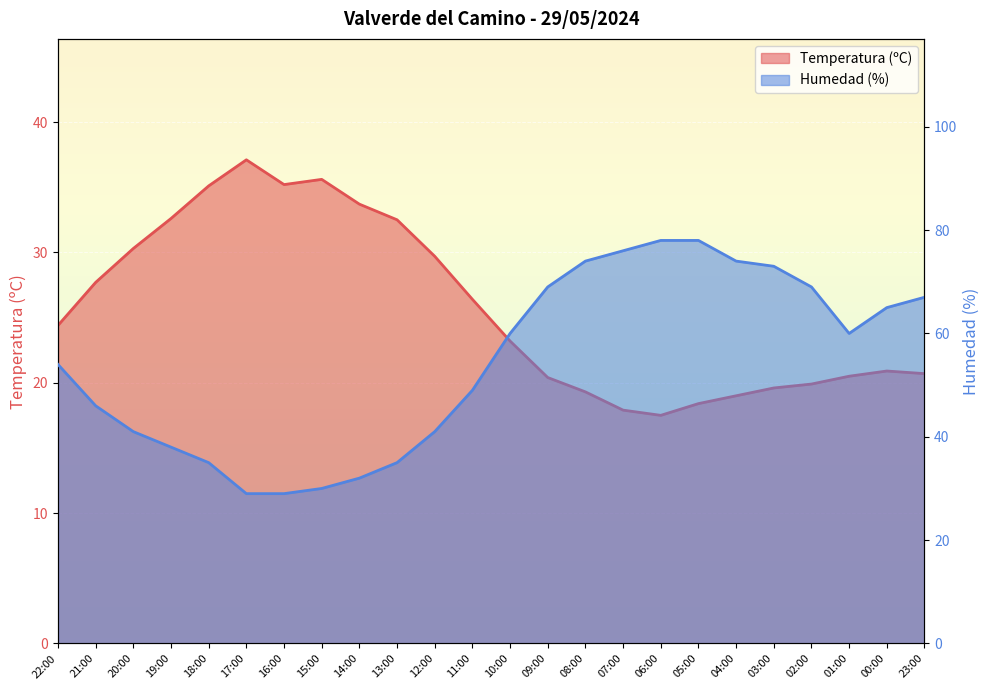

How many interior local valleys does the Temperatura (ºC) series have?

2